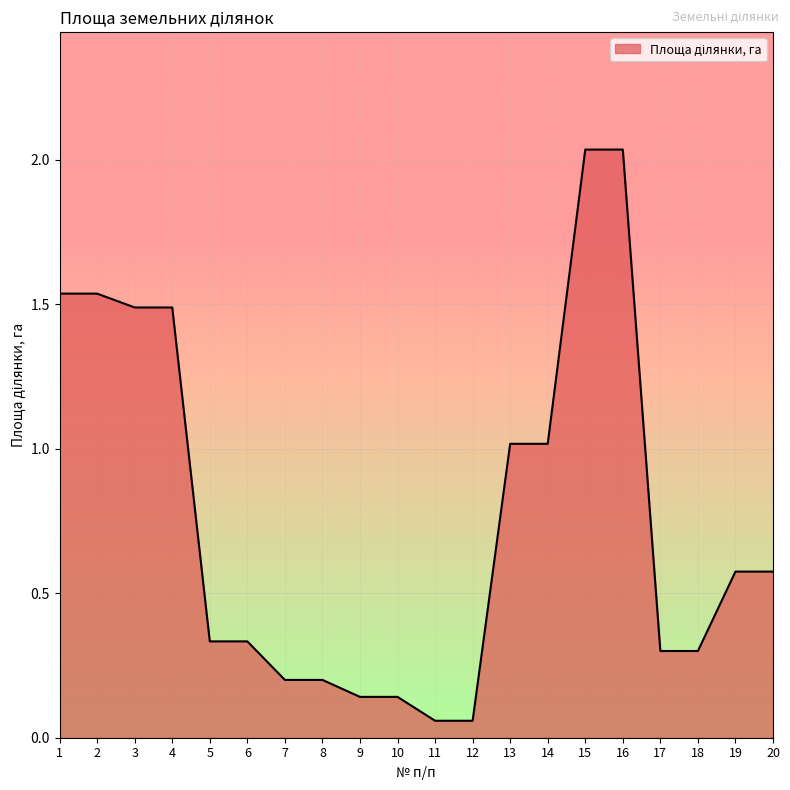

What is the change in value from 4 to 7?

-1.3